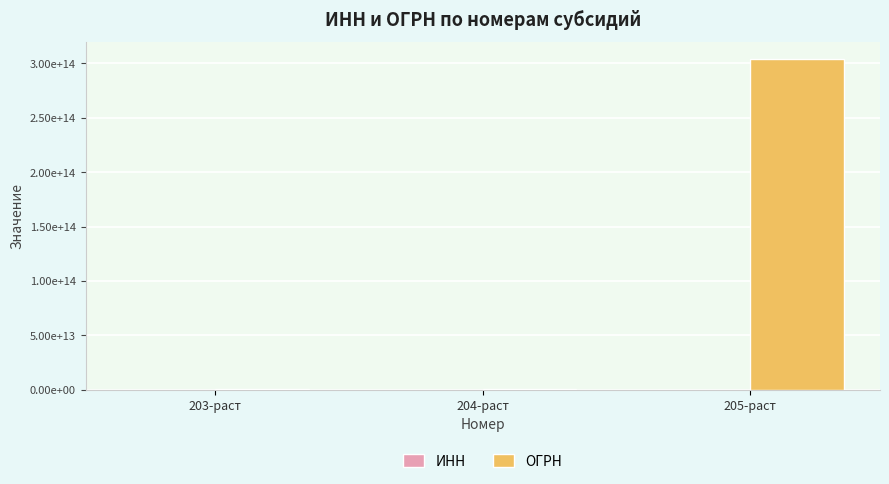

Is it true that ИНН equals 190301159718 at 205-раст?

True